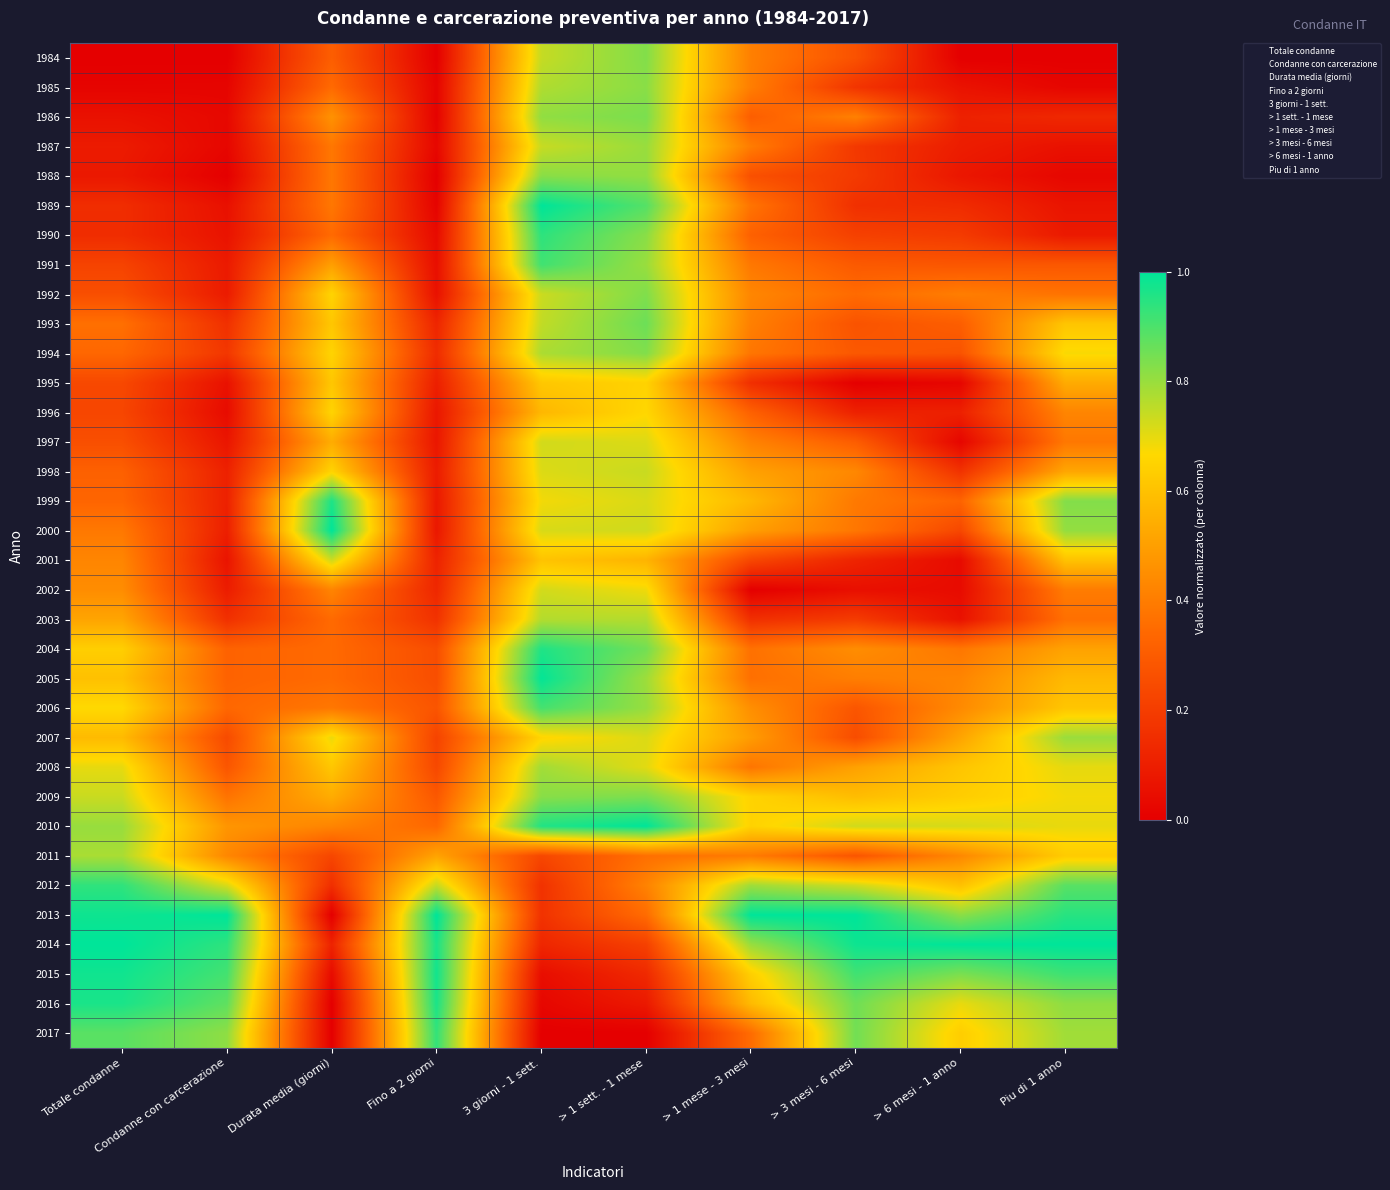

Reading right to left, transcribe all the data shown in this chart.

1984: Piu di 1 anno=0.0	> 6 mesi - 1 anno=0.0	> 3 mesi - 6 mesi=0.3	> 1 mese - 3 mesi=0.4	> 1 sett. - 1 mese=0.8	3 giorni - 1 sett.=0.7	Fino a 2 giorni=0.0	Durata media (giorni)=0.3	Condanne con carcerazione=0.0	Totale condanne=0.0
1985: Piu di 1 anno=0.0	> 6 mesi - 1 anno=0.1	> 3 mesi - 6 mesi=0.2	> 1 mese - 3 mesi=0.4	> 1 sett. - 1 mese=0.8	3 giorni - 1 sett.=0.8	Fino a 2 giorni=0.0	Durata media (giorni)=0.3	Condanne con carcerazione=0.0	Totale condanne=0.0
1986: Piu di 1 anno=0.1	> 6 mesi - 1 anno=0.1	> 3 mesi - 6 mesi=0.4	> 1 mese - 3 mesi=0.3	> 1 sett. - 1 mese=0.8	3 giorni - 1 sett.=0.8	Fino a 2 giorni=0.0	Durata media (giorni)=0.5	Condanne con carcerazione=0.0	Totale condanne=0.1
1987: Piu di 1 anno=0.1	> 6 mesi - 1 anno=0.1	> 3 mesi - 6 mesi=0.2	> 1 mese - 3 mesi=0.4	> 1 sett. - 1 mese=0.8	3 giorni - 1 sett.=0.7	Fino a 2 giorni=0.0	Durata media (giorni)=0.4	Condanne con carcerazione=0.0	Totale condanne=0.1
1988: Piu di 1 anno=0.0	> 6 mesi - 1 anno=0.1	> 3 mesi - 6 mesi=0.2	> 1 mese - 3 mesi=0.3	> 1 sett. - 1 mese=0.8	3 giorni - 1 sett.=0.8	Fino a 2 giorni=0.0	Durata media (giorni)=0.4	Condanne con carcerazione=0.0	Totale condanne=0.1
1989: Piu di 1 anno=0.1	> 6 mesi - 1 anno=0.1	> 3 mesi - 6 mesi=0.2	> 1 mese - 3 mesi=0.4	> 1 sett. - 1 mese=0.9	3 giorni - 1 sett.=1.0	Fino a 2 giorni=0.0	Durata media (giorni)=0.4	Condanne con carcerazione=0.1	Totale condanne=0.1
1990: Piu di 1 anno=0.1	> 6 mesi - 1 anno=0.2	> 3 mesi - 6 mesi=0.2	> 1 mese - 3 mesi=0.3	> 1 sett. - 1 mese=0.8	3 giorni - 1 sett.=0.9	Fino a 2 giorni=0.0	Durata media (giorni)=0.3	Condanne con carcerazione=0.1	Totale condanne=0.1
1991: Piu di 1 anno=0.3	> 6 mesi - 1 anno=0.3	> 3 mesi - 6 mesi=0.3	> 1 mese - 3 mesi=0.4	> 1 sett. - 1 mese=0.8	3 giorni - 1 sett.=0.9	Fino a 2 giorni=0.0	Durata media (giorni)=0.5	Condanne con carcerazione=0.1	Totale condanne=0.2
1992: Piu di 1 anno=0.4	> 6 mesi - 1 anno=0.4	> 3 mesi - 6 mesi=0.3	> 1 mese - 3 mesi=0.4	> 1 sett. - 1 mese=0.8	3 giorni - 1 sett.=0.7	Fino a 2 giorni=0.1	Durata media (giorni)=0.7	Condanne con carcerazione=0.1	Totale condanne=0.3
1993: Piu di 1 anno=0.6	> 6 mesi - 1 anno=0.3	> 3 mesi - 6 mesi=0.3	> 1 mese - 3 mesi=0.4	> 1 sett. - 1 mese=0.9	3 giorni - 1 sett.=0.7	Fino a 2 giorni=0.1	Durata media (giorni)=0.6	Condanne con carcerazione=0.2	Totale condanne=0.4
1994: Piu di 1 anno=0.7	> 6 mesi - 1 anno=0.3	> 3 mesi - 6 mesi=0.3	> 1 mese - 3 mesi=0.4	> 1 sett. - 1 mese=0.8	3 giorni - 1 sett.=0.8	Fino a 2 giorni=0.1	Durata media (giorni)=0.7	Condanne con carcerazione=0.2	Totale condanne=0.3
1995: Piu di 1 anno=0.5	> 6 mesi - 1 anno=0.0	> 3 mesi - 6 mesi=0.0	> 1 mese - 3 mesi=0.2	> 1 sett. - 1 mese=0.6	3 giorni - 1 sett.=0.6	Fino a 2 giorni=0.1	Durata media (giorni)=0.6	Condanne con carcerazione=0.1	Totale condanne=0.2
1996: Piu di 1 anno=0.4	> 6 mesi - 1 anno=0.1	> 3 mesi - 6 mesi=0.1	> 1 mese - 3 mesi=0.3	> 1 sett. - 1 mese=0.7	3 giorni - 1 sett.=0.6	Fino a 2 giorni=0.1	Durata media (giorni)=0.7	Condanne con carcerazione=0.0	Totale condanne=0.2
1997: Piu di 1 anno=0.4	> 6 mesi - 1 anno=0.0	> 3 mesi - 6 mesi=0.3	> 1 mese - 3 mesi=0.4	> 1 sett. - 1 mese=0.7	3 giorni - 1 sett.=0.7	Fino a 2 giorni=0.1	Durata media (giorni)=0.5	Condanne con carcerazione=0.1	Totale condanne=0.3
1998: Piu di 1 anno=0.5	> 6 mesi - 1 anno=0.2	> 3 mesi - 6 mesi=0.4	> 1 mese - 3 mesi=0.5	> 1 sett. - 1 mese=0.7	3 giorni - 1 sett.=0.7	Fino a 2 giorni=0.1	Durata media (giorni)=0.7	Condanne con carcerazione=0.1	Totale condanne=0.3
1999: Piu di 1 anno=0.8	> 6 mesi - 1 anno=0.3	> 3 mesi - 6 mesi=0.4	> 1 mese - 3 mesi=0.6	> 1 sett. - 1 mese=0.7	3 giorni - 1 sett.=0.7	Fino a 2 giorni=0.1	Durata media (giorni)=1.0	Condanne con carcerazione=0.1	Totale condanne=0.3
2000: Piu di 1 anno=0.8	> 6 mesi - 1 anno=0.2	> 3 mesi - 6 mesi=0.4	> 1 mese - 3 mesi=0.5	> 1 sett. - 1 mese=0.7	3 giorni - 1 sett.=0.7	Fino a 2 giorni=0.1	Durata media (giorni)=1.0	Condanne con carcerazione=0.1	Totale condanne=0.4
2001: Piu di 1 anno=0.6	> 6 mesi - 1 anno=0.0	> 3 mesi - 6 mesi=0.1	> 1 mese - 3 mesi=0.2	> 1 sett. - 1 mese=0.6	3 giorni - 1 sett.=0.6	Fino a 2 giorni=0.1	Durata media (giorni)=0.7	Condanne con carcerazione=0.1	Totale condanne=0.4
2002: Piu di 1 anno=0.4	> 6 mesi - 1 anno=0.0	> 3 mesi - 6 mesi=0.1	> 1 mese - 3 mesi=0.0	> 1 sett. - 1 mese=0.7	3 giorni - 1 sett.=0.7	Fino a 2 giorni=0.1	Durata media (giorni)=0.4	Condanne con carcerazione=0.1	Totale condanne=0.4
2003: Piu di 1 anno=0.4	> 6 mesi - 1 anno=0.1	> 3 mesi - 6 mesi=0.2	> 1 mese - 3 mesi=0.2	> 1 sett. - 1 mese=0.8	3 giorni - 1 sett.=0.8	Fino a 2 giorni=0.2	Durata media (giorni)=0.3	Condanne con carcerazione=0.2	Totale condanne=0.5
2004: Piu di 1 anno=0.5	> 6 mesi - 1 anno=0.4	> 3 mesi - 6 mesi=0.4	> 1 mese - 3 mesi=0.4	> 1 sett. - 1 mese=0.8	3 giorni - 1 sett.=1.0	Fino a 2 giorni=0.3	Durata media (giorni)=0.3	Condanne con carcerazione=0.3	Totale condanne=0.6
2005: Piu di 1 anno=0.6	> 6 mesi - 1 anno=0.4	> 3 mesi - 6 mesi=0.4	> 1 mese - 3 mesi=0.4	> 1 sett. - 1 mese=0.8	3 giorni - 1 sett.=1.0	Fino a 2 giorni=0.3	Durata media (giorni)=0.3	Condanne con carcerazione=0.3	Totale condanne=0.6
2006: Piu di 1 anno=0.6	> 6 mesi - 1 anno=0.4	> 3 mesi - 6 mesi=0.3	> 1 mese - 3 mesi=0.5	> 1 sett. - 1 mese=0.8	3 giorni - 1 sett.=0.9	Fino a 2 giorni=0.3	Durata media (giorni)=0.4	Condanne con carcerazione=0.3	Totale condanne=0.7
2007: Piu di 1 anno=0.8	> 6 mesi - 1 anno=0.5	> 3 mesi - 6 mesi=0.3	> 1 mese - 3 mesi=0.5	> 1 sett. - 1 mese=0.7	3 giorni - 1 sett.=0.7	Fino a 2 giorni=0.2	Durata media (giorni)=0.7	Condanne con carcerazione=0.2	Totale condanne=0.6
2008: Piu di 1 anno=0.7	> 6 mesi - 1 anno=0.6	> 3 mesi - 6 mesi=0.5	> 1 mese - 3 mesi=0.4	> 1 sett. - 1 mese=0.7	3 giorni - 1 sett.=0.8	Fino a 2 giorni=0.2	Durata media (giorni)=0.6	Condanne con carcerazione=0.3	Totale condanne=0.7
2009: Piu di 1 anno=0.7	> 6 mesi - 1 anno=0.6	> 3 mesi - 6 mesi=0.6	> 1 mese - 3 mesi=0.7	> 1 sett. - 1 mese=0.8	3 giorni - 1 sett.=0.8	Fino a 2 giorni=0.3	Durata media (giorni)=0.5	Condanne con carcerazione=0.4	Totale condanne=0.7
2010: Piu di 1 anno=0.7	> 6 mesi - 1 anno=0.7	> 3 mesi - 6 mesi=0.7	> 1 mese - 3 mesi=0.6	> 1 sett. - 1 mese=1.0	3 giorni - 1 sett.=1.0	Fino a 2 giorni=0.3	Durata media (giorni)=0.4	Condanne con carcerazione=0.5	Totale condanne=0.8
2011: Piu di 1 anno=0.6	> 6 mesi - 1 anno=0.4	> 3 mesi - 6 mesi=0.3	> 1 mese - 3 mesi=0.4	> 1 sett. - 1 mese=0.4	3 giorni - 1 sett.=0.2	Fino a 2 giorni=0.5	Durata media (giorni)=0.2	Condanne con carcerazione=0.4	Totale condanne=0.8
2012: Piu di 1 anno=0.9	> 6 mesi - 1 anno=0.6	> 3 mesi - 6 mesi=0.7	> 1 mese - 3 mesi=0.8	> 1 sett. - 1 mese=0.4	3 giorni - 1 sett.=0.2	Fino a 2 giorni=0.7	Durata media (giorni)=0.2	Condanne con carcerazione=0.7	Totale condanne=0.9
2013: Piu di 1 anno=0.9	> 6 mesi - 1 anno=0.8	> 3 mesi - 6 mesi=1.0	> 1 mese - 3 mesi=1.0	> 1 sett. - 1 mese=0.4	3 giorni - 1 sett.=0.2	Fino a 2 giorni=1.0	Durata media (giorni)=0.0	Condanne con carcerazione=1.0	Totale condanne=1.0
2014: Piu di 1 anno=1.0	> 6 mesi - 1 anno=1.0	> 3 mesi - 6 mesi=1.0	> 1 mese - 3 mesi=0.8	> 1 sett. - 1 mese=0.2	3 giorni - 1 sett.=0.1	Fino a 2 giorni=1.0	Durata media (giorni)=0.1	Condanne con carcerazione=0.9	Totale condanne=1.0
2015: Piu di 1 anno=0.9	> 6 mesi - 1 anno=0.8	> 3 mesi - 6 mesi=0.9	> 1 mese - 3 mesi=0.6	> 1 sett. - 1 mese=0.1	3 giorni - 1 sett.=0.0	Fino a 2 giorni=1.0	Durata media (giorni)=0.0	Condanne con carcerazione=0.9	Totale condanne=1.0
2016: Piu di 1 anno=0.8	> 6 mesi - 1 anno=0.7	> 3 mesi - 6 mesi=0.9	> 1 mese - 3 mesi=0.6	> 1 sett. - 1 mese=0.1	3 giorni - 1 sett.=0.0	Fino a 2 giorni=1.0	Durata media (giorni)=0.0	Condanne con carcerazione=0.9	Totale condanne=1.0
2017: Piu di 1 anno=0.8	> 6 mesi - 1 anno=0.6	> 3 mesi - 6 mesi=0.8	> 1 mese - 3 mesi=0.4	> 1 sett. - 1 mese=0.0	3 giorni - 1 sett.=0.0	Fino a 2 giorni=0.9	Durata media (giorni)=0.0	Condanne con carcerazione=0.8	Totale condanne=0.9